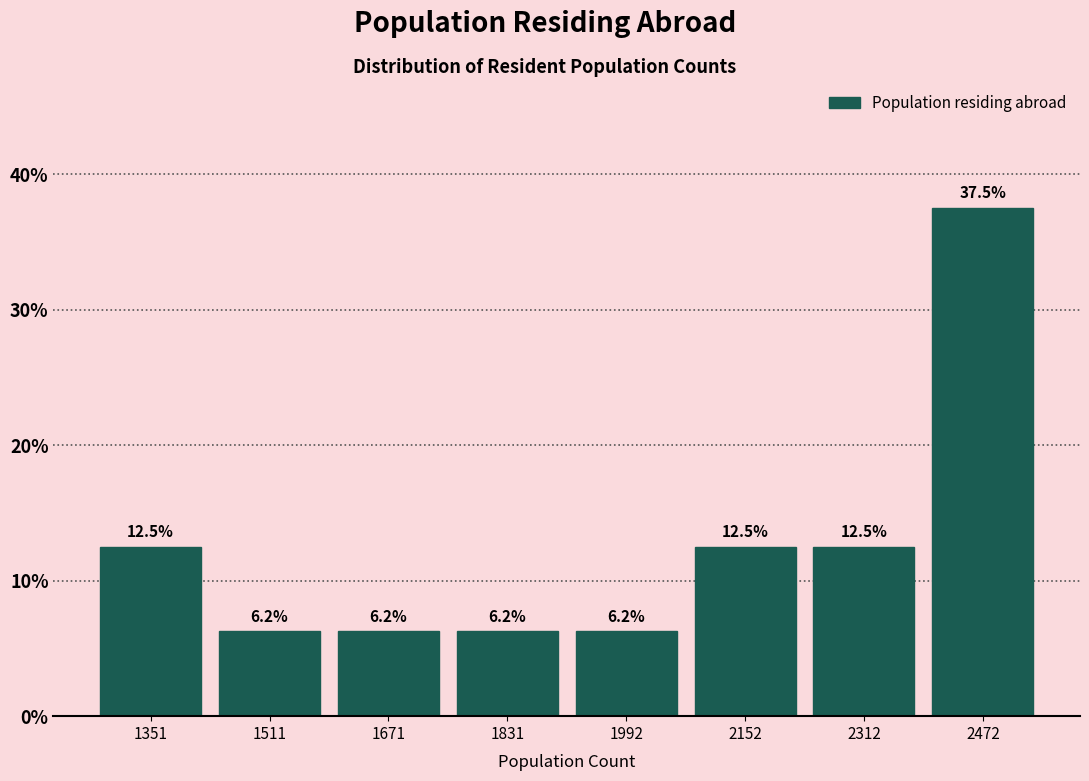

Reading left to right, list every bar in this chart as the range it spans on the x-axis followed by its height. The bar edges are not printed on the chart, so give them approximately, as read against the axis.

1280 to 1440: 12.5
1440 to 1600: 6.2
1600 to 1760: 6.2
1760 to 1920: 6.2
1920 to 2080: 6.2
2080 to 2240: 12.5
2240 to 2400: 12.5
2400 to 2560: 37.5